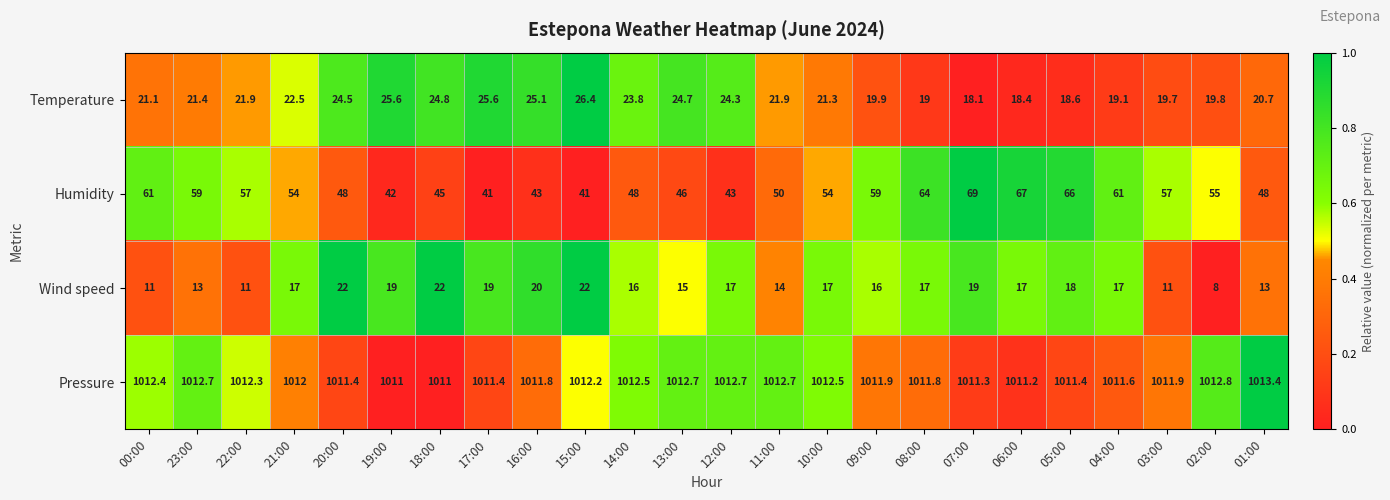

What is the difference between the maximum and minimum values in the Wind speed series?

14.0